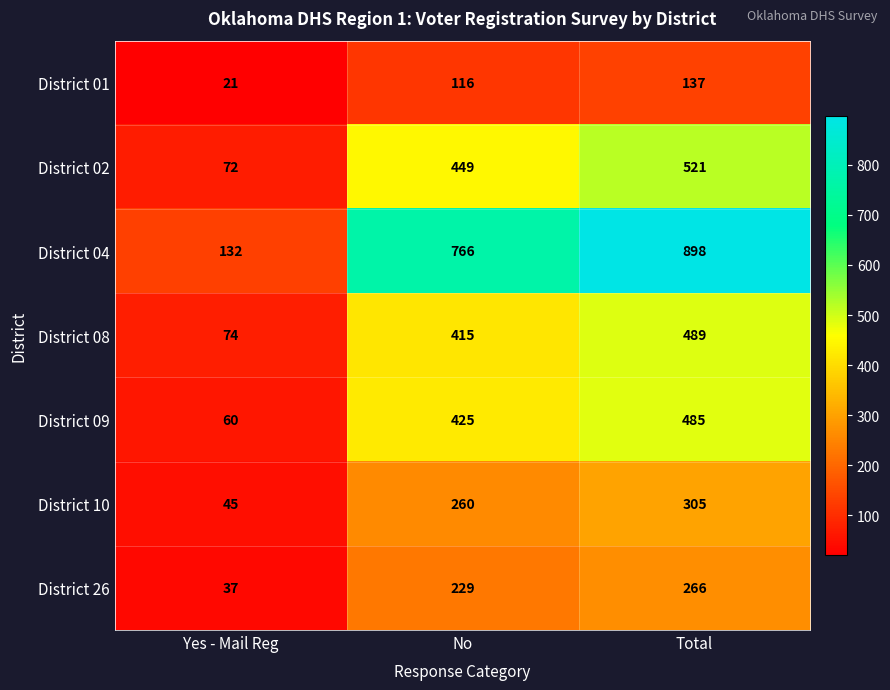

What is the sum of all District 01 values?

274